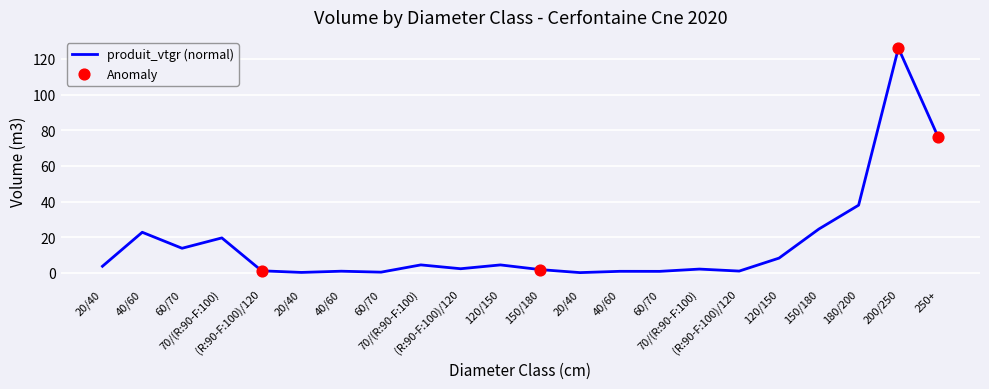

What is the change in value from 40/60 to 20/40?

-22.6